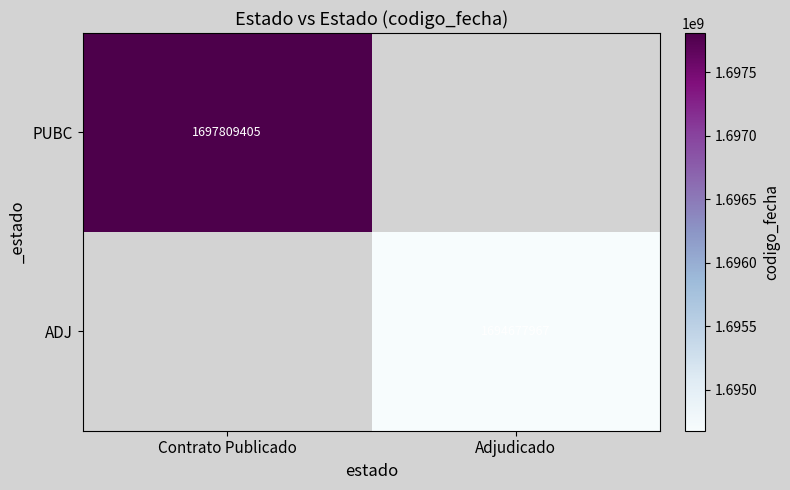

The ADJ series shows 1694677967 at Adjudicado. True or false?

True